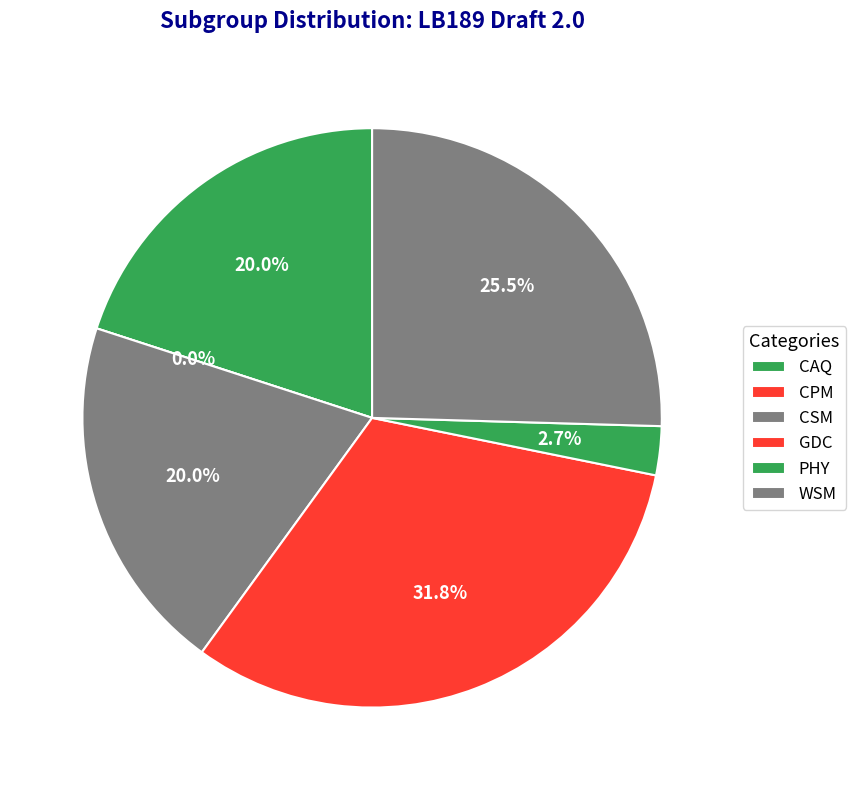

Between WSM and GDC, which is larger?

GDC